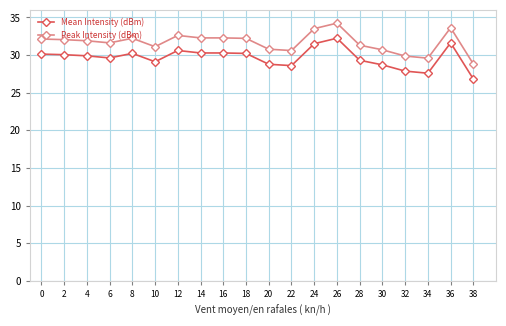

What is the spread (max minus min) of values at 4?

2.0